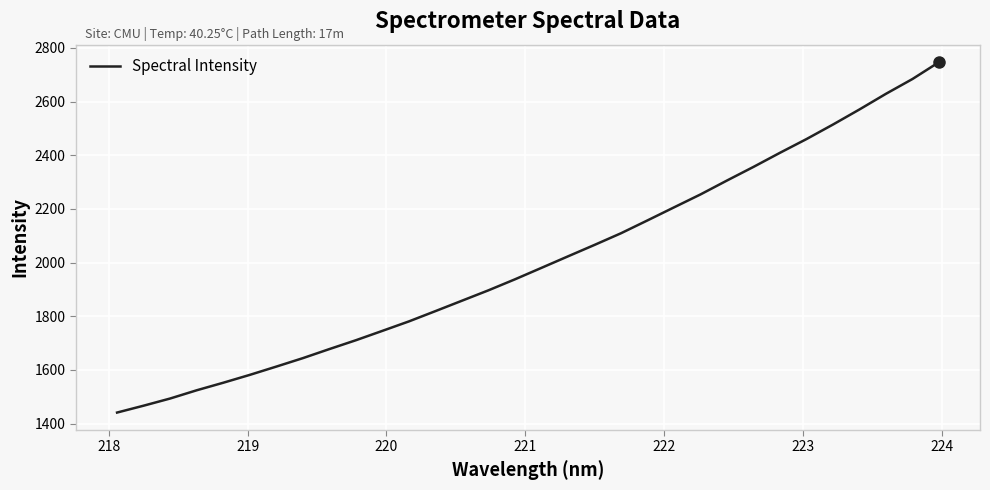

What is the smallest value displayed?

1441.4